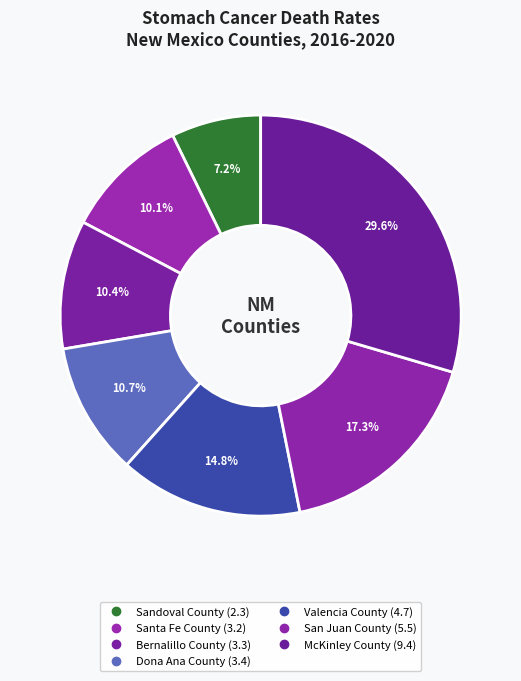

To the nearest percent, what is the average slice percentage?

14%